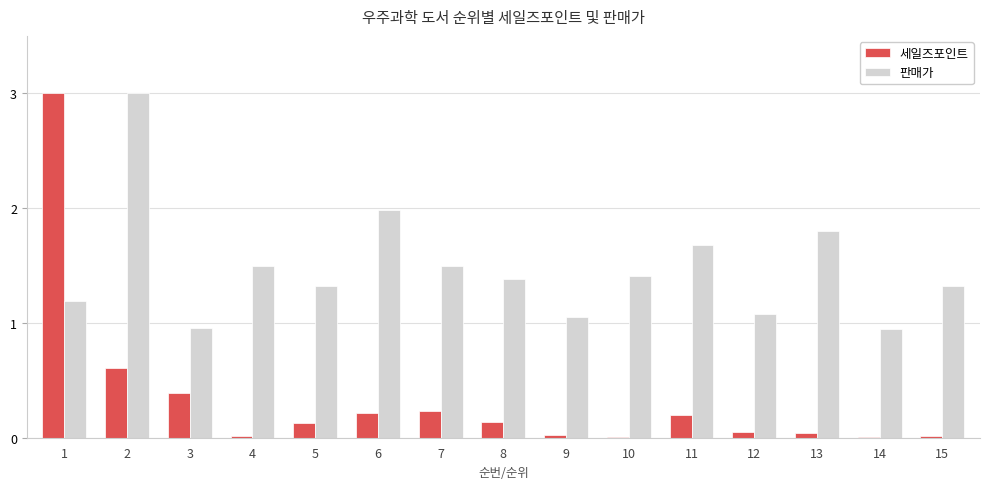

What is the sum of all 세일즈포인트 values?

5.1